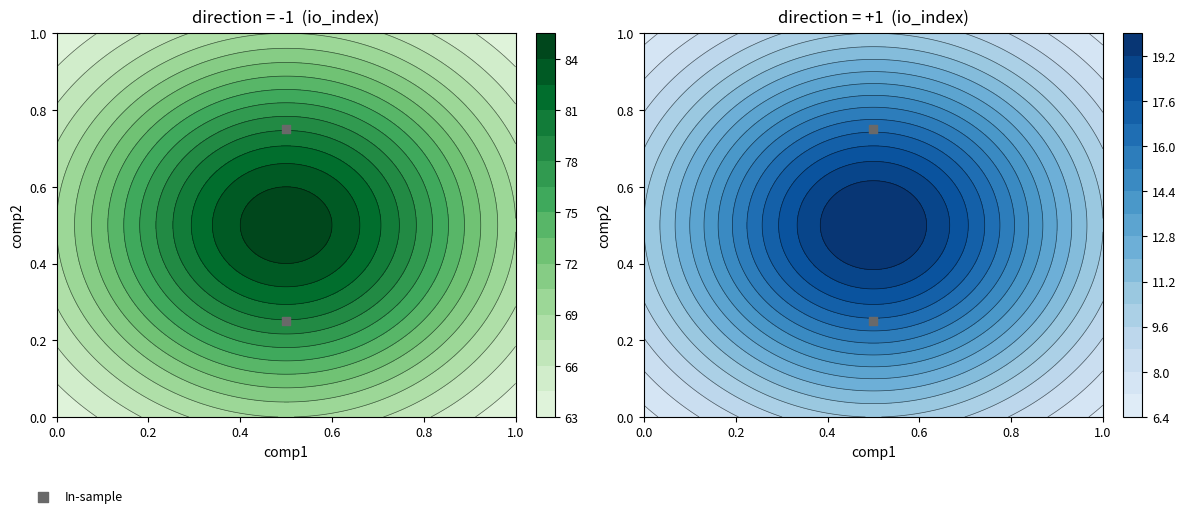

Reading left to right, list all the values displayed in this chart.

0.2	0.8